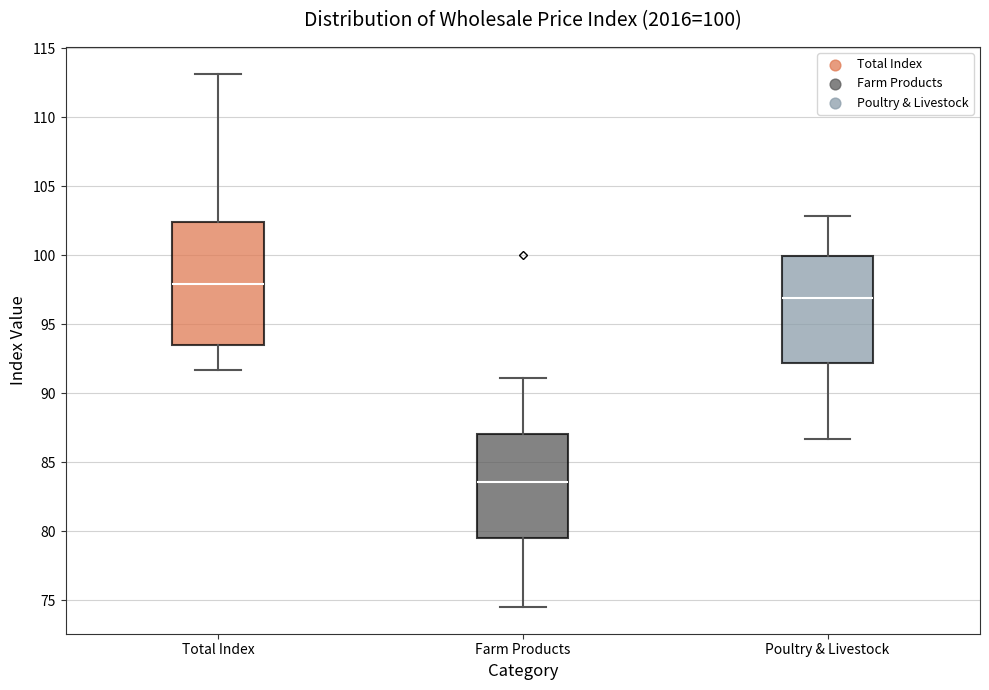

Which box is the tallest, from its lower edge to its upper edge?

Total Index